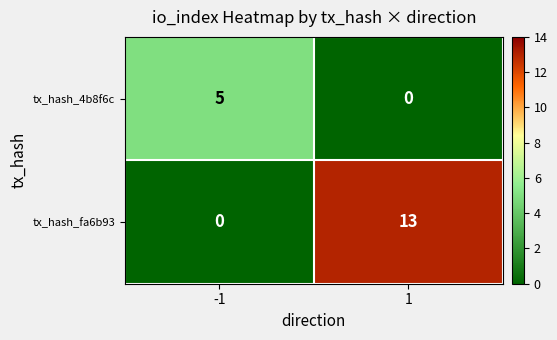

Is it true that tx_hash_fa6b93 equals 0 at -1?

True